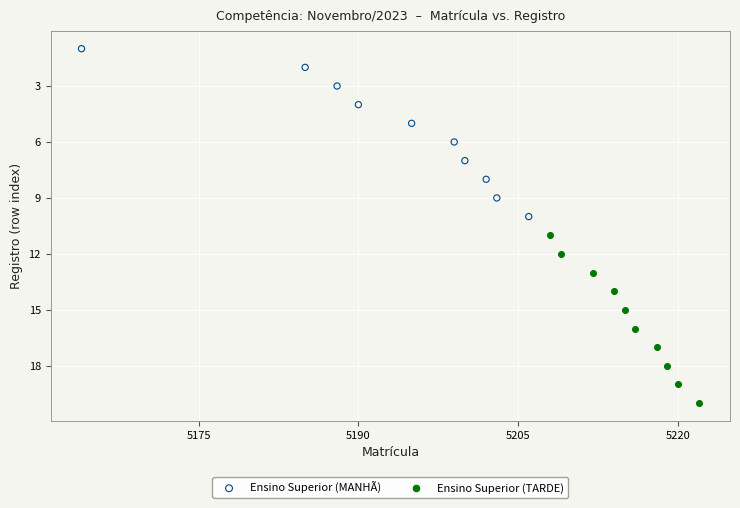

Which series reaches the maximum Y coordinate?

Ensino Superior (TARDE)